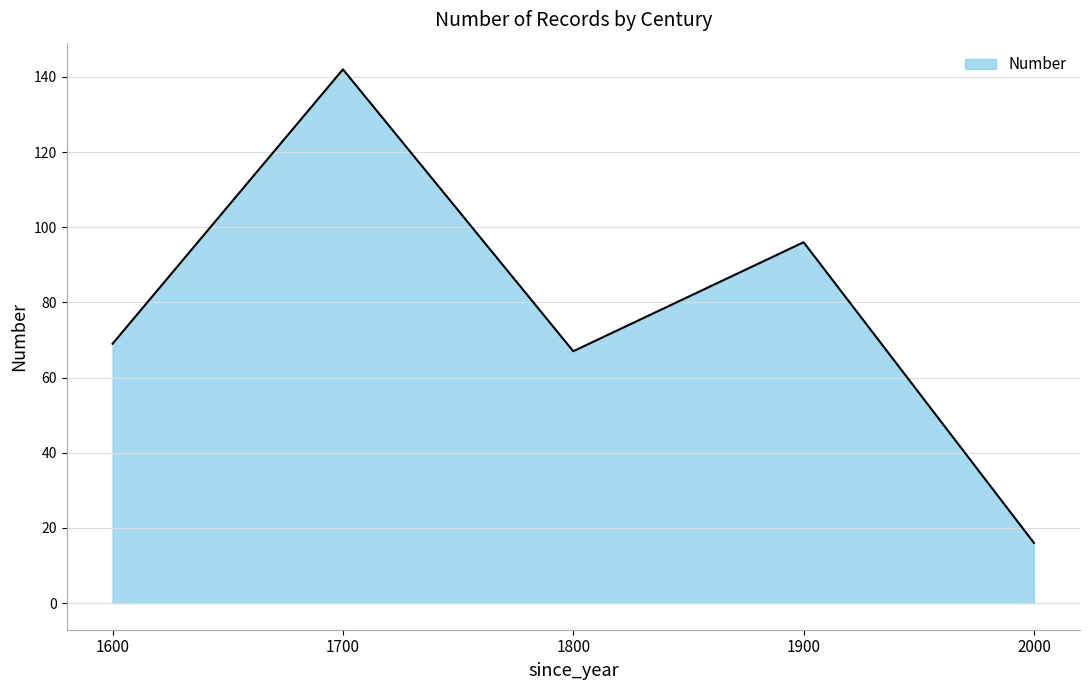

Which has a higher value, 2000 or 1800?

1800